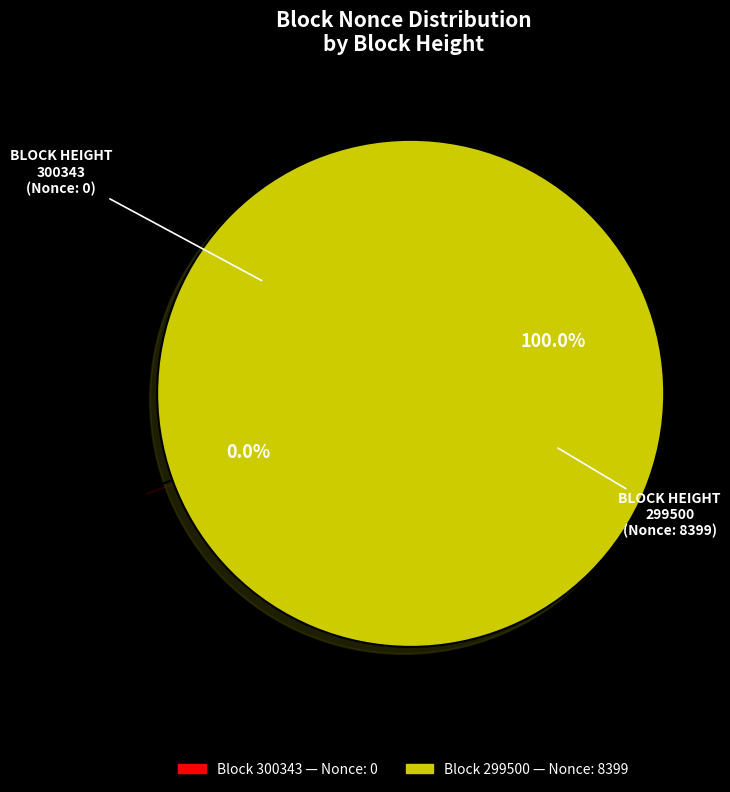

Is it true that 300343 is 15% of the pie?

False